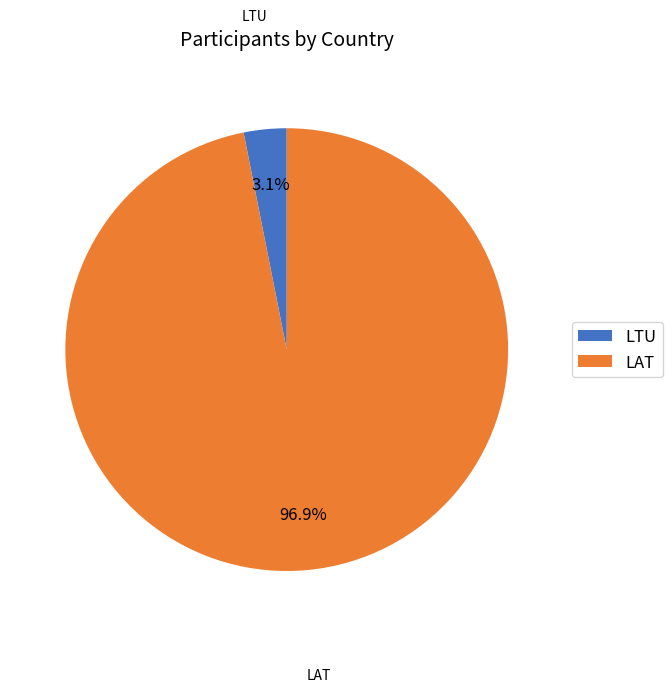

Does LTU represent more than half of the total?

No